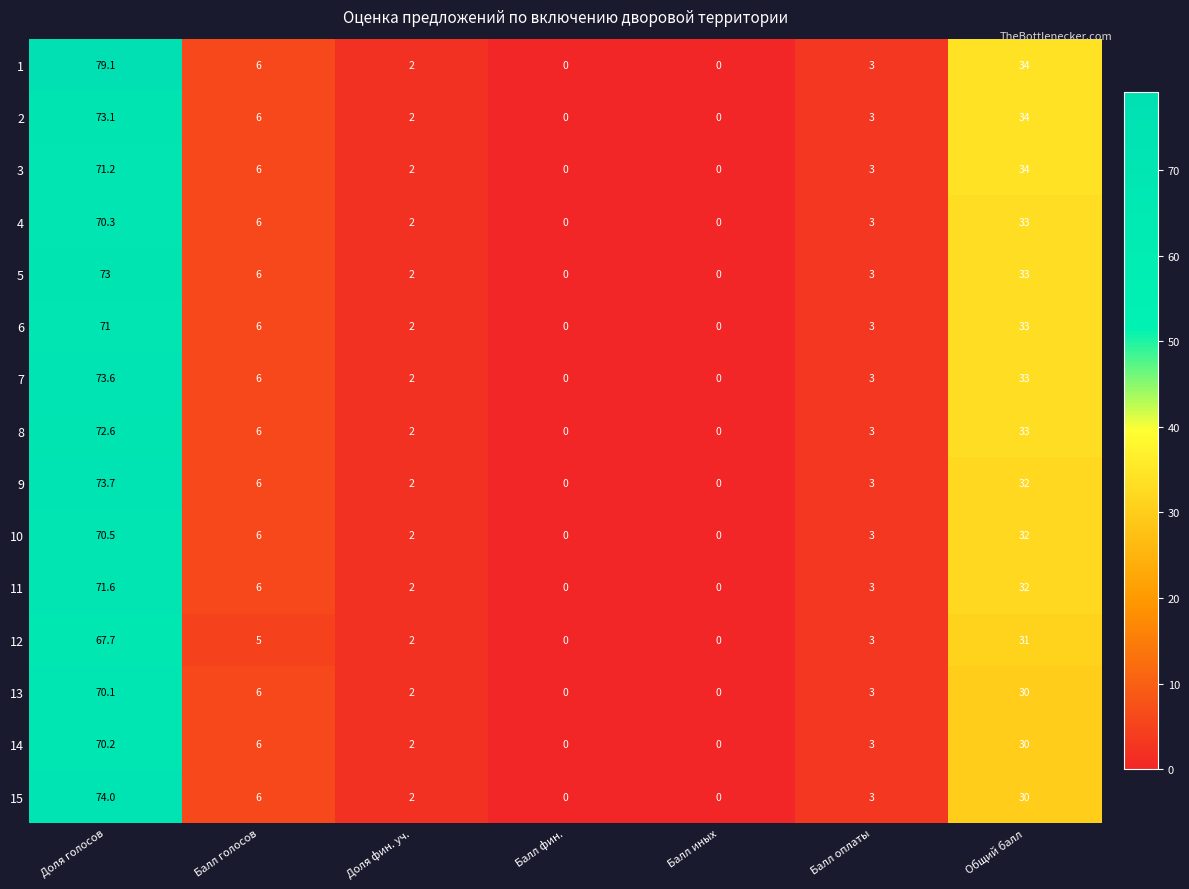

What is the spread (max minus min) of values at Доля голосов?

11.4